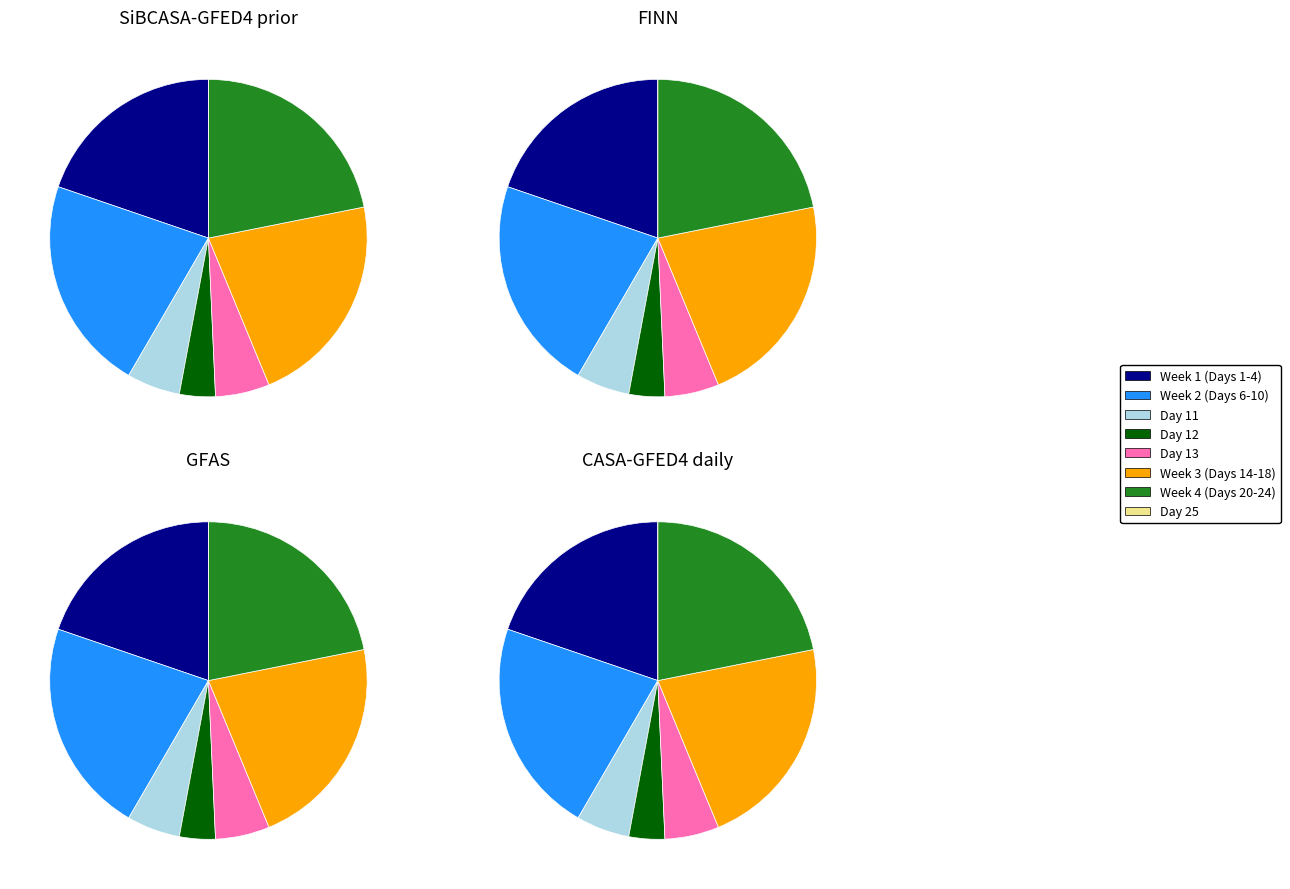

Is there any slice that represents more than half of the pie?

No